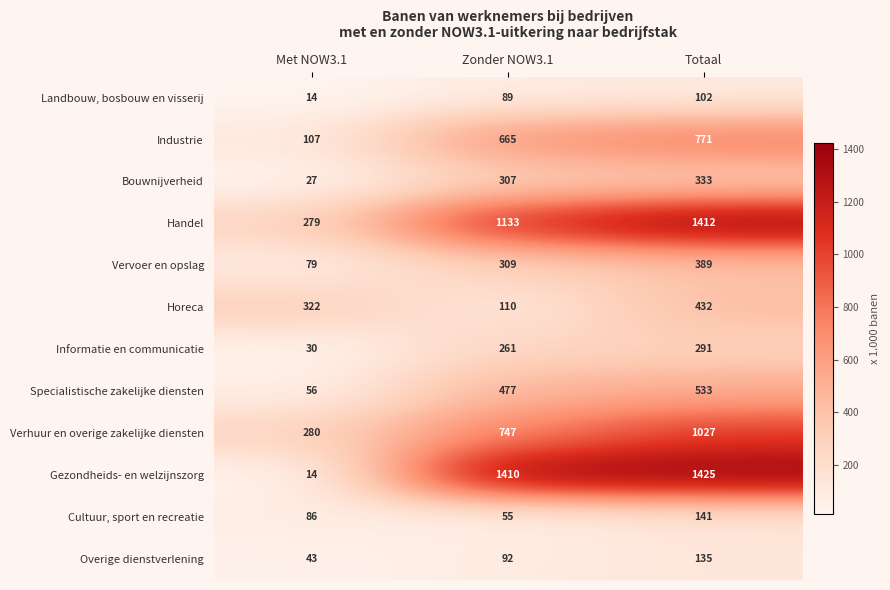

Which series has the widest spread of values?

Gezondheids- en welzijnszorg